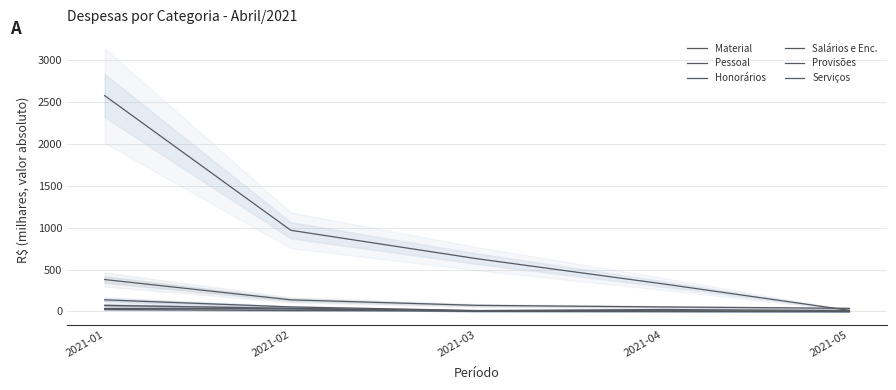

Reading left to right, transcribe all the data shown in this chart.

Material: 35.3	32.4	1.0	0.4	1.4
Pessoal: 380.8	138.8	73.0	54.1	37.4
Honorários: 73.0	37.4	8.0	5.3	0.0
Salários e Enc.: 138.8	54.1	11.3	23.3	11.5
Provisões: 23.3	11.5	8.4	6.3	0.0
Serviços: 2574.3	967.9	629.1	328.9	13.9